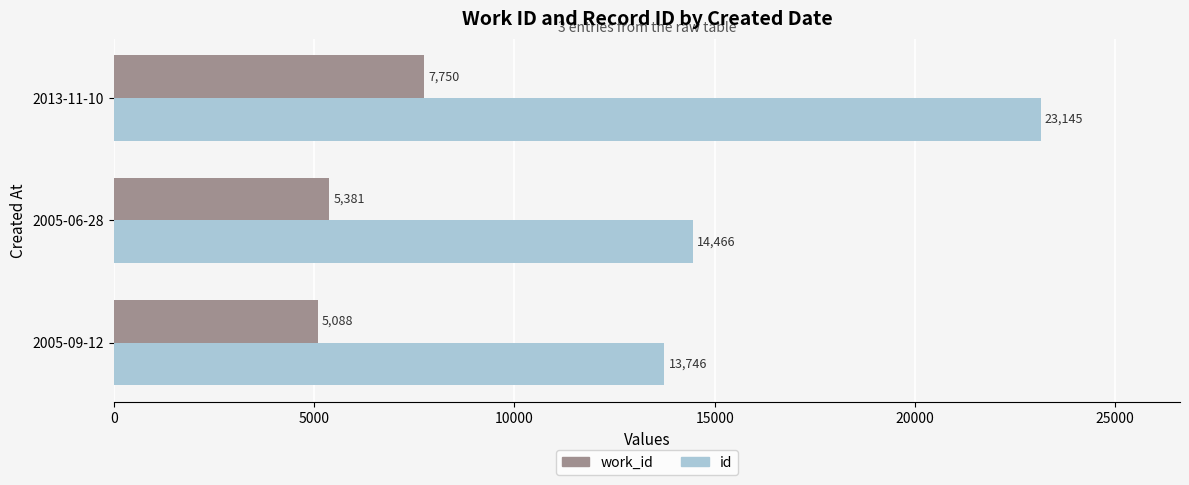

What is the smallest value displayed?

5088